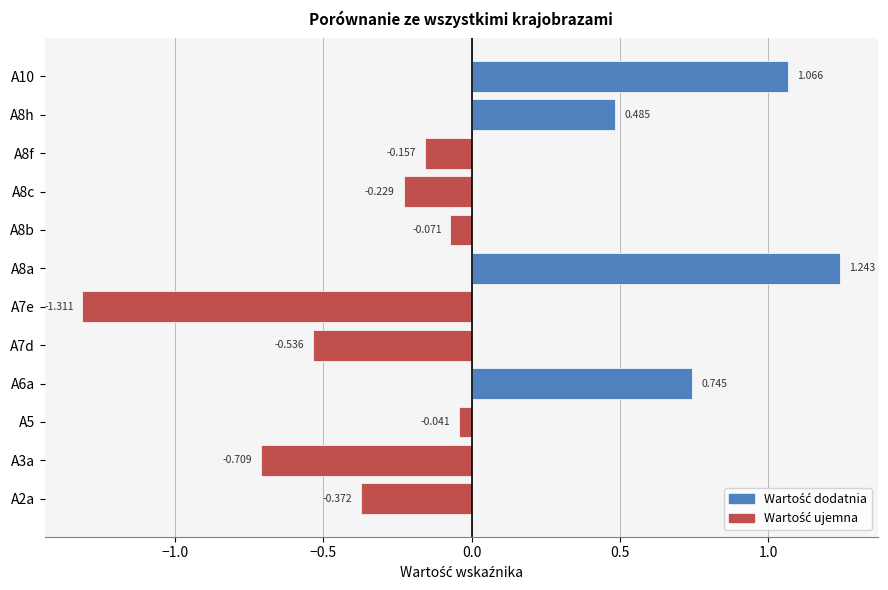

How many values exceed 0?

4